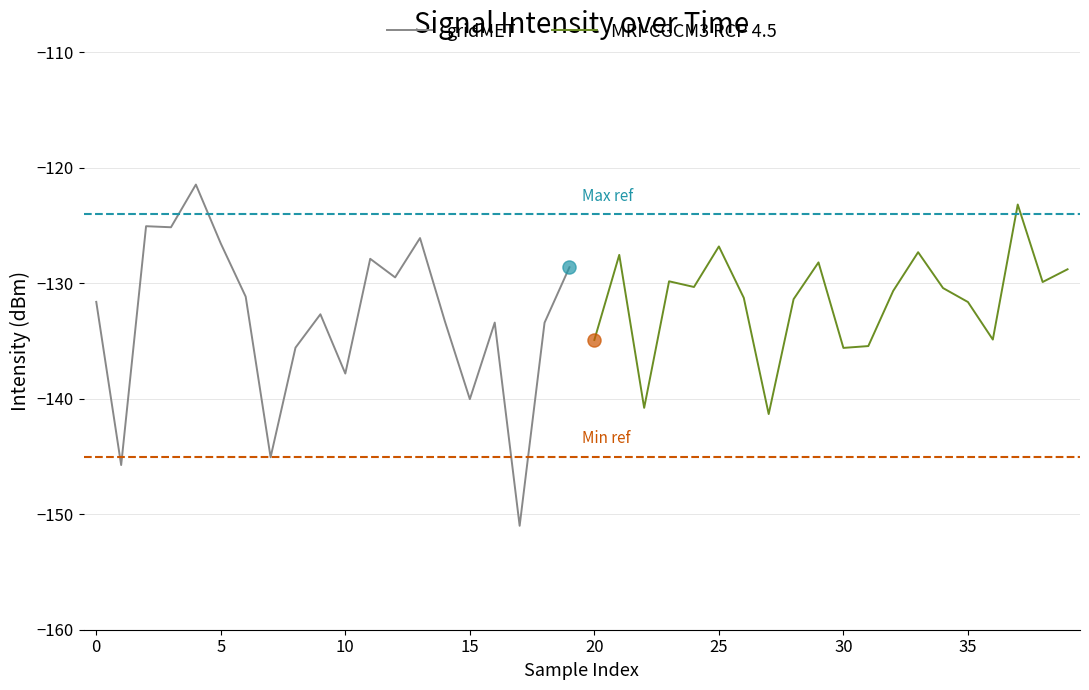

Which series has the largest total across all categories?

MRI-CGCM3 RCP 4.5